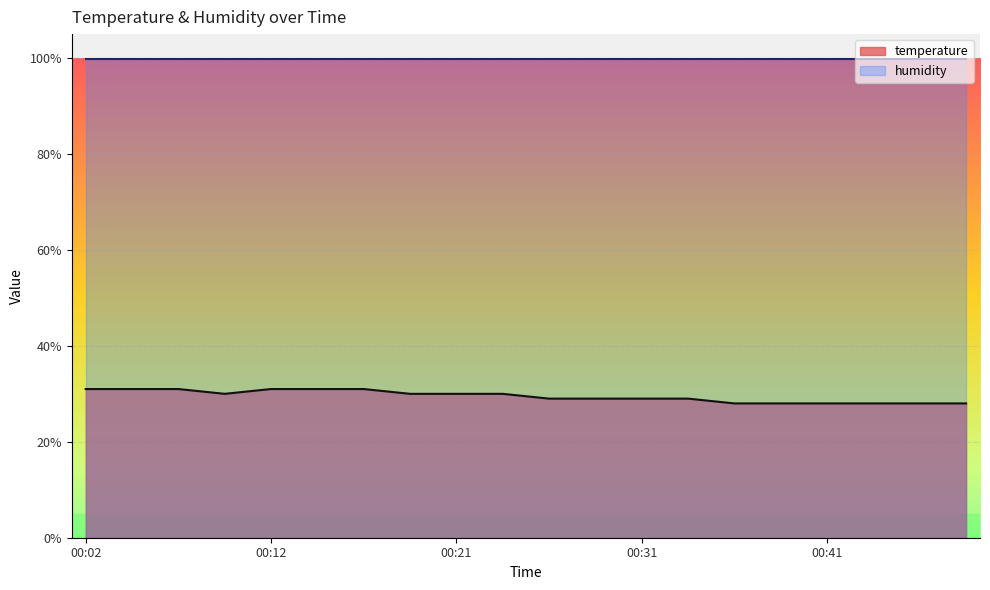

What is the ratio of the value at 00:26 to the value at 00:16?

0.9